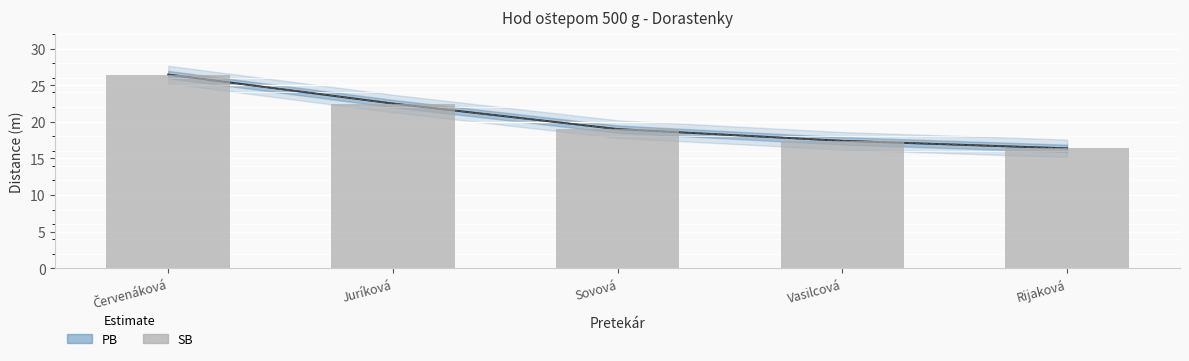

Does the chart contain any negative values?

No